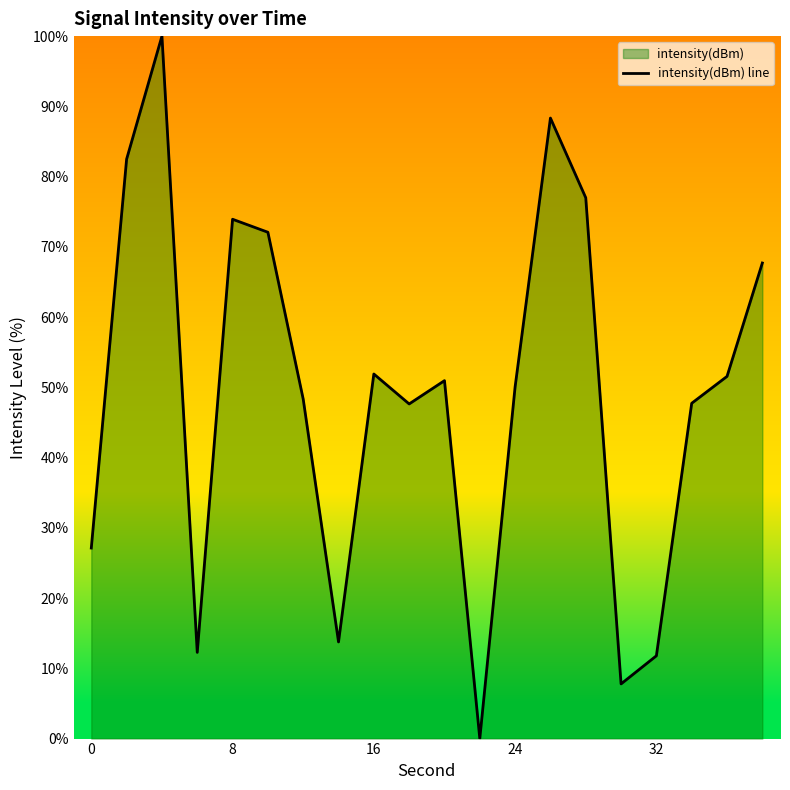

How many data points are less than 50?

9